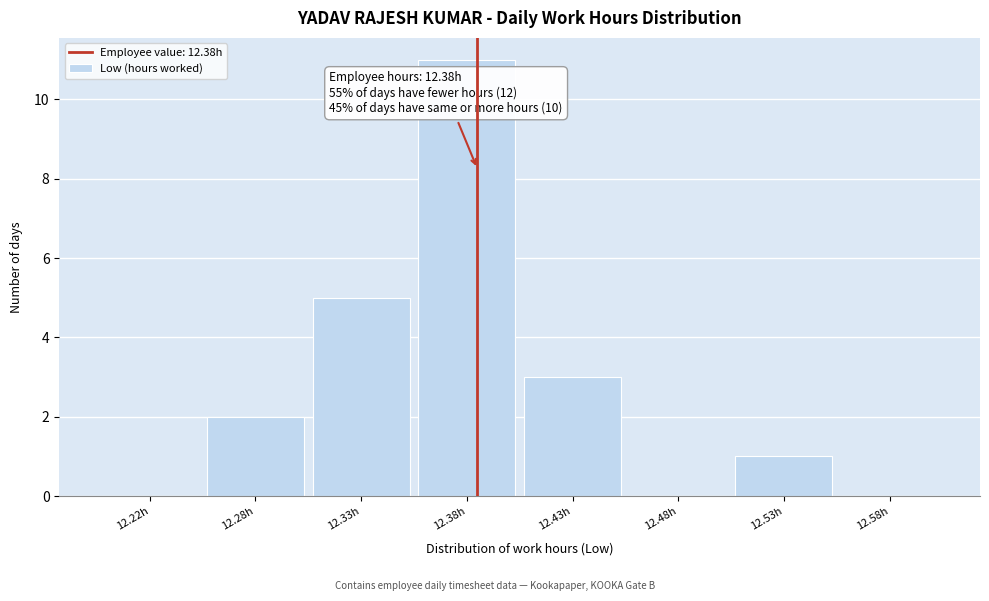

Reading left to right, transcribe all the data shown in this chart.

12.22h=0	12.28h=2	12.33h=5	12.38h=11	12.43h=3	12.48h=0	12.53h=1	12.58h=0